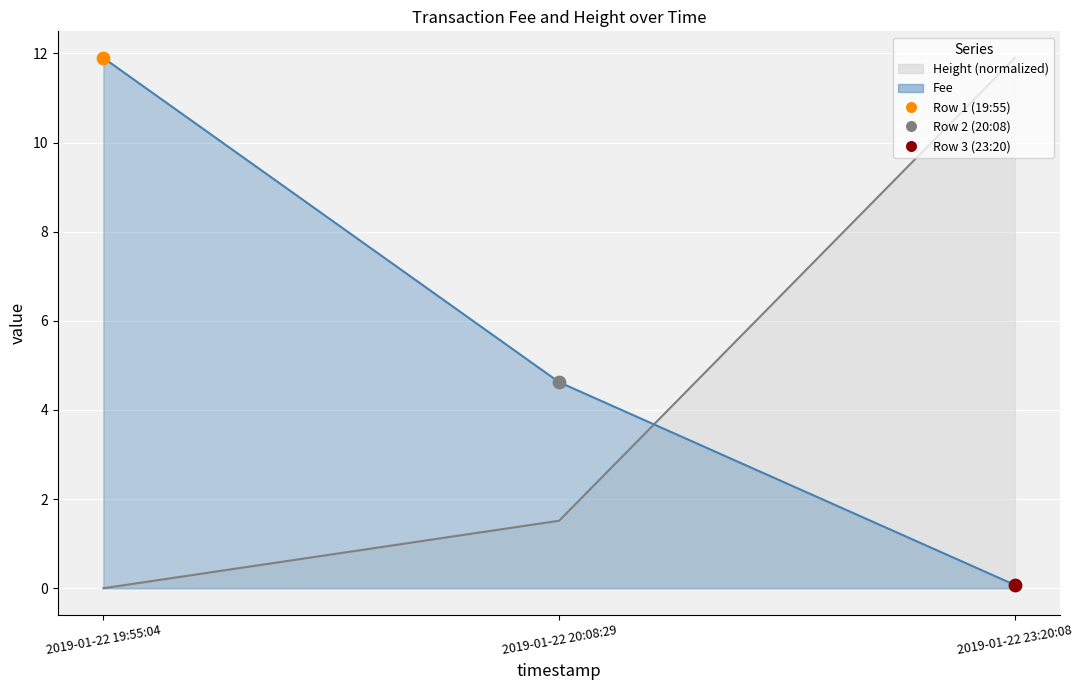

Which series contains the lowest Y value?

Height